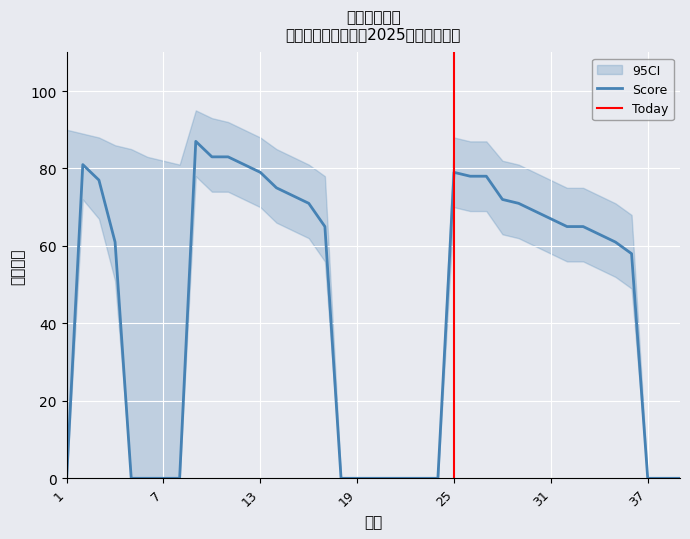

At which label does the data first exceed 65?

2